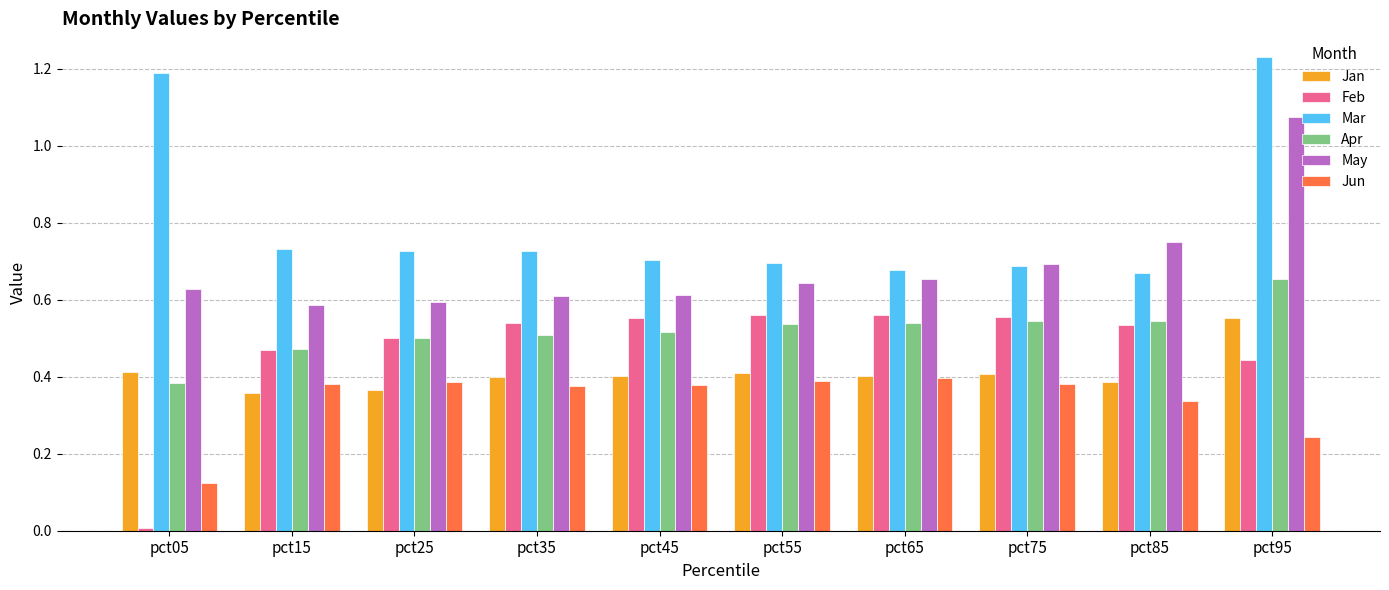

The value of Jan at pct05 is 0.7. True or false?

False